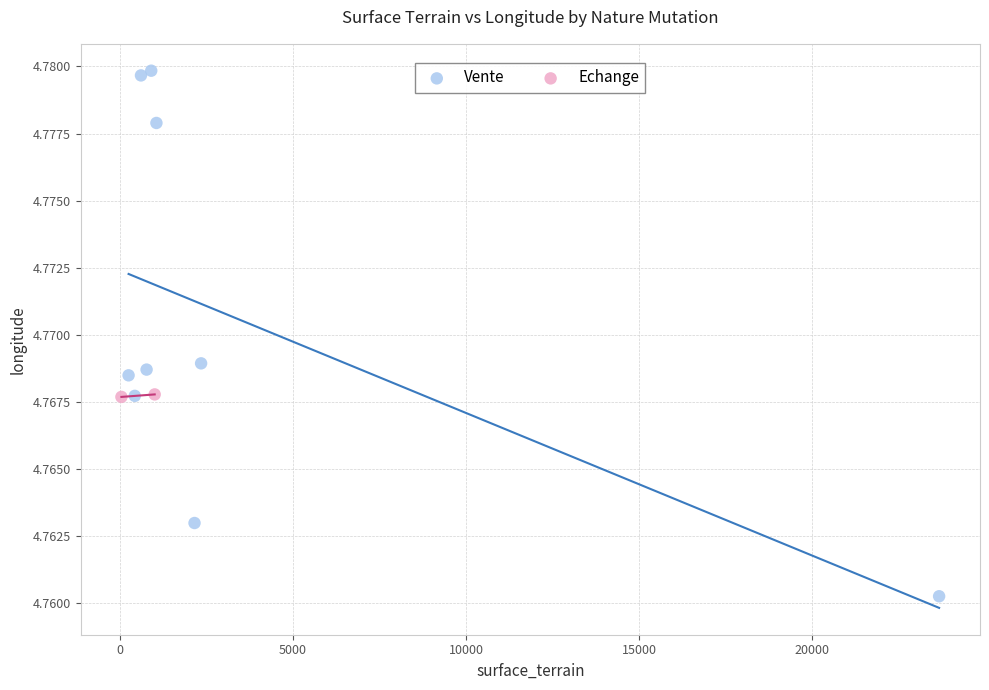

What are all the series names shown in the legend?

Vente, Echange